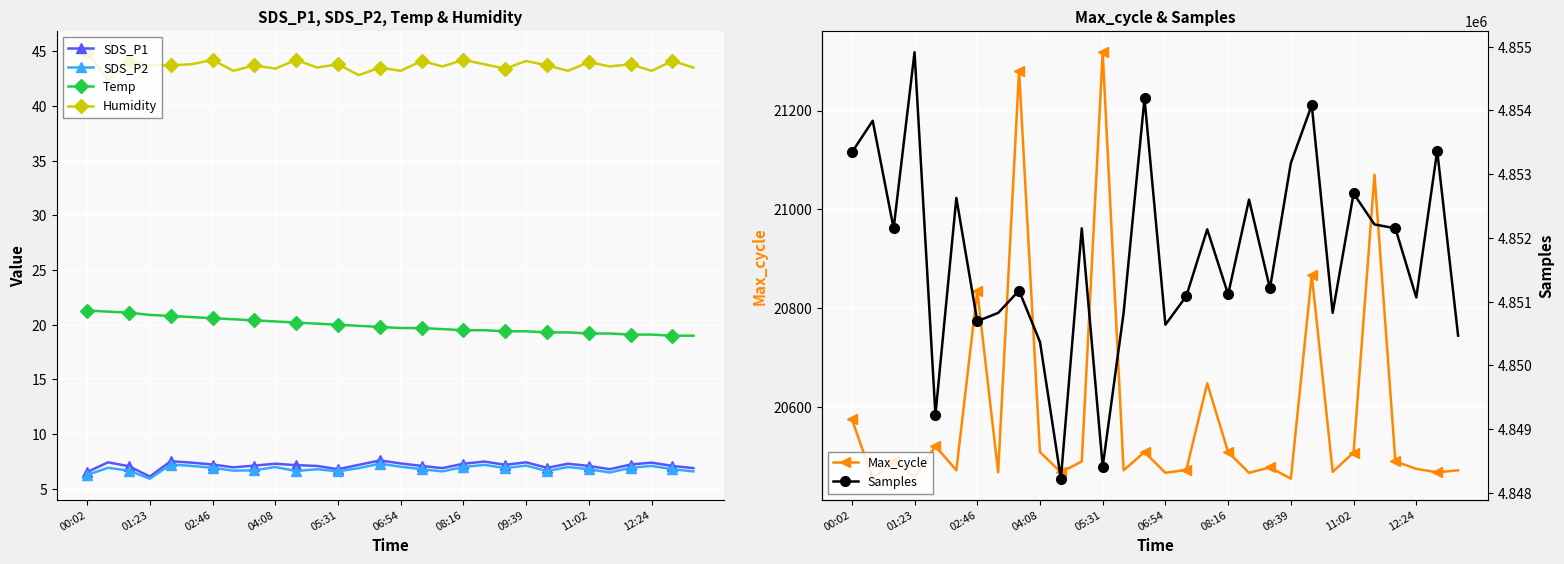

Which series has the largest range (max minus min)?

Samples